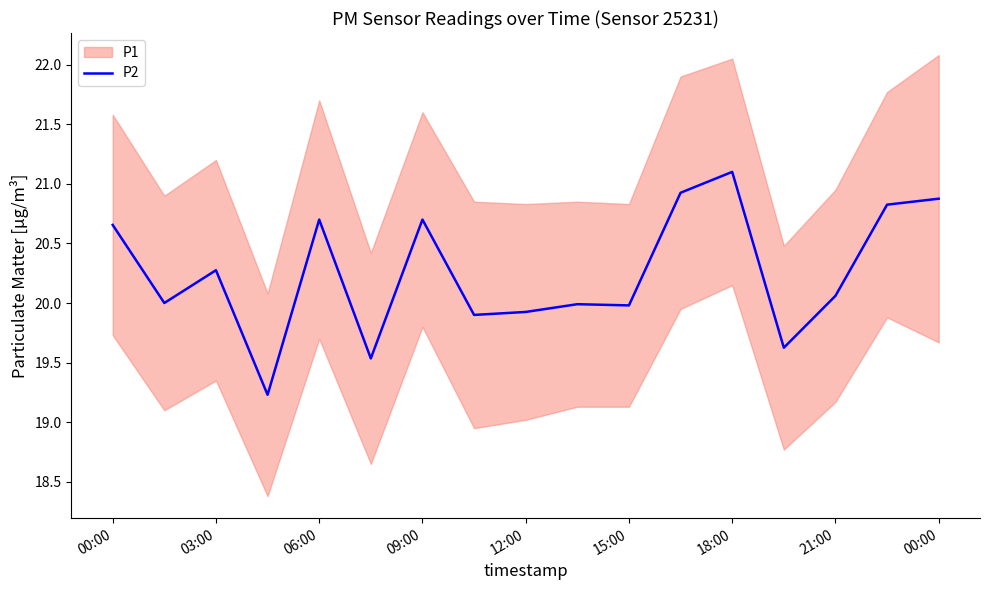

Is it true that the value at 11 is 20.9?

True